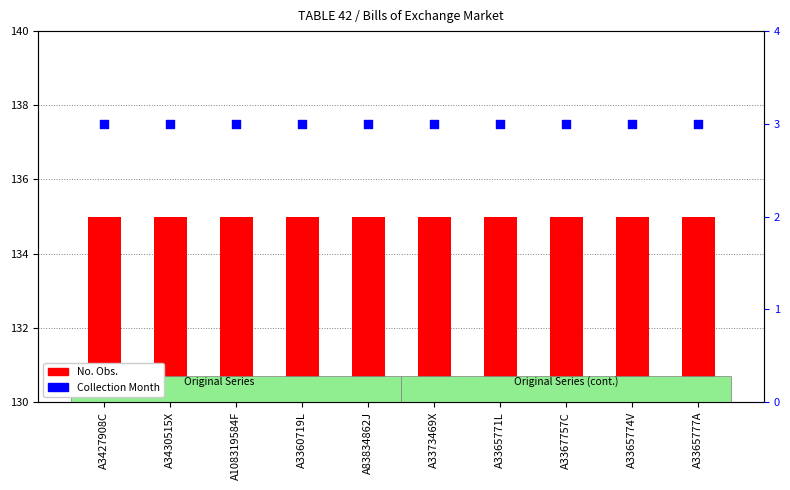

Which series contains the highest Y value?

No. Obs.